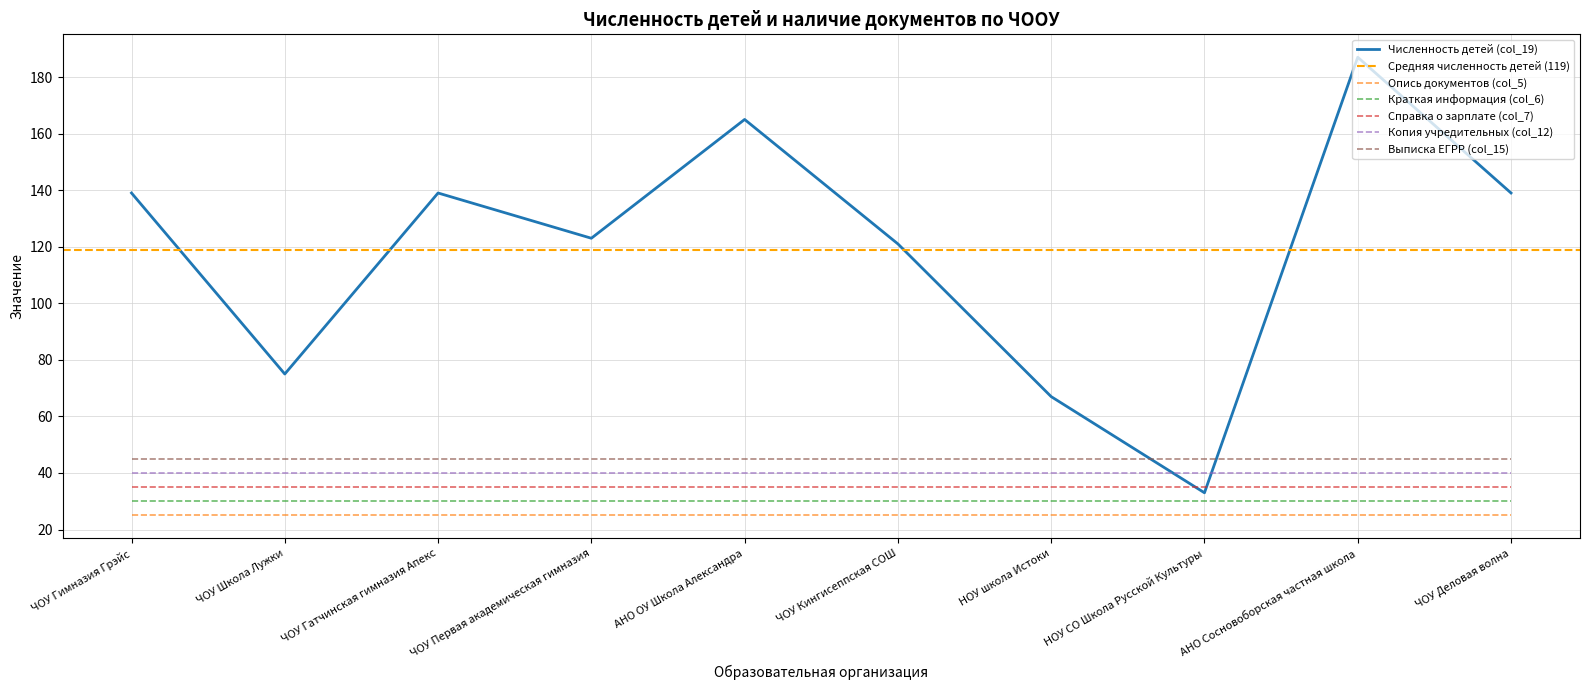

True or false: Численность детей (col_19) has a value of 139 at ЧОУ Деловая волна.

True